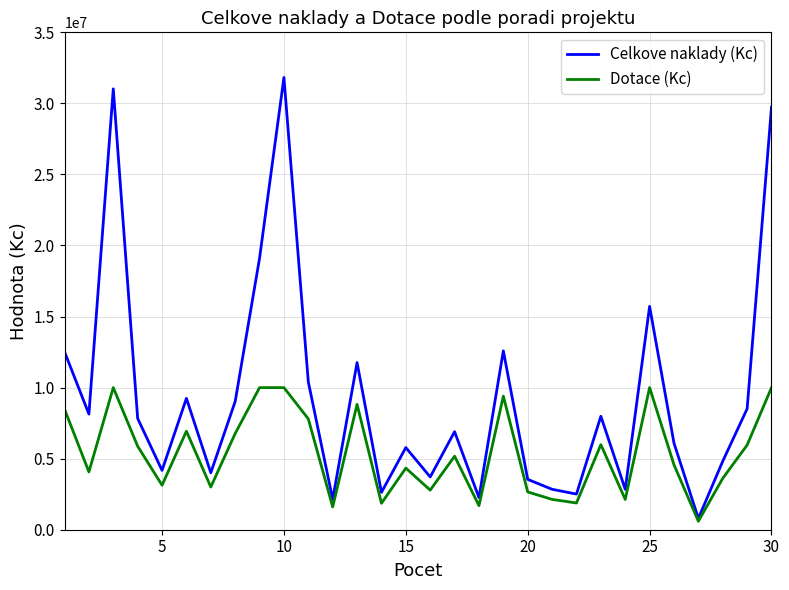

Which series has the largest total across all categories?

Celkove naklady (Kc)